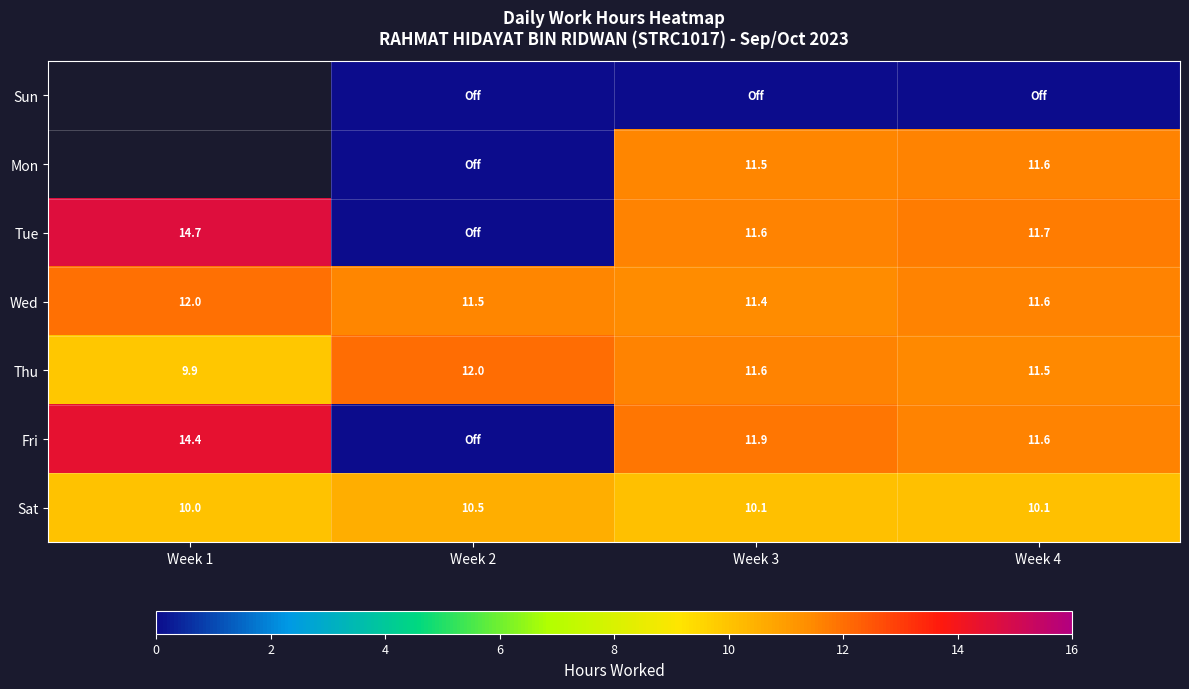

The Sat series shows 10.5 at Week 2. True or false?

True